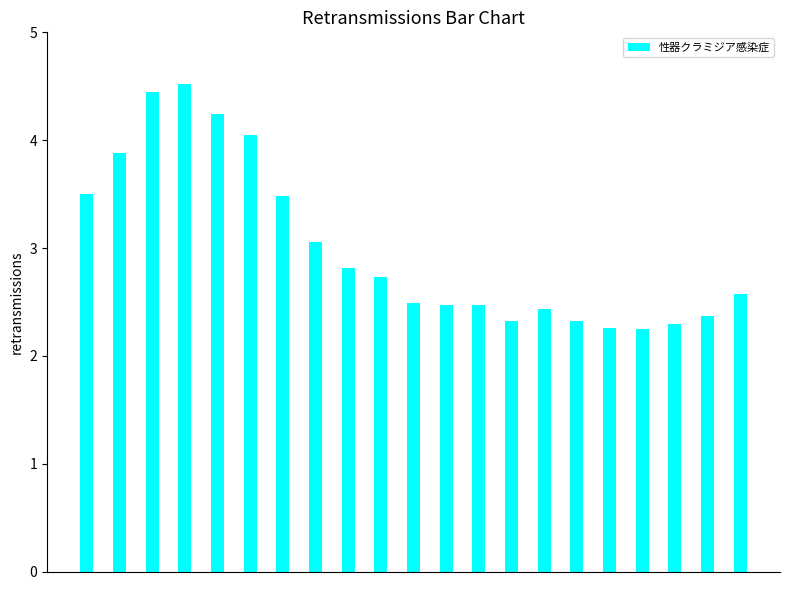

What is the smallest value displayed?

2.2